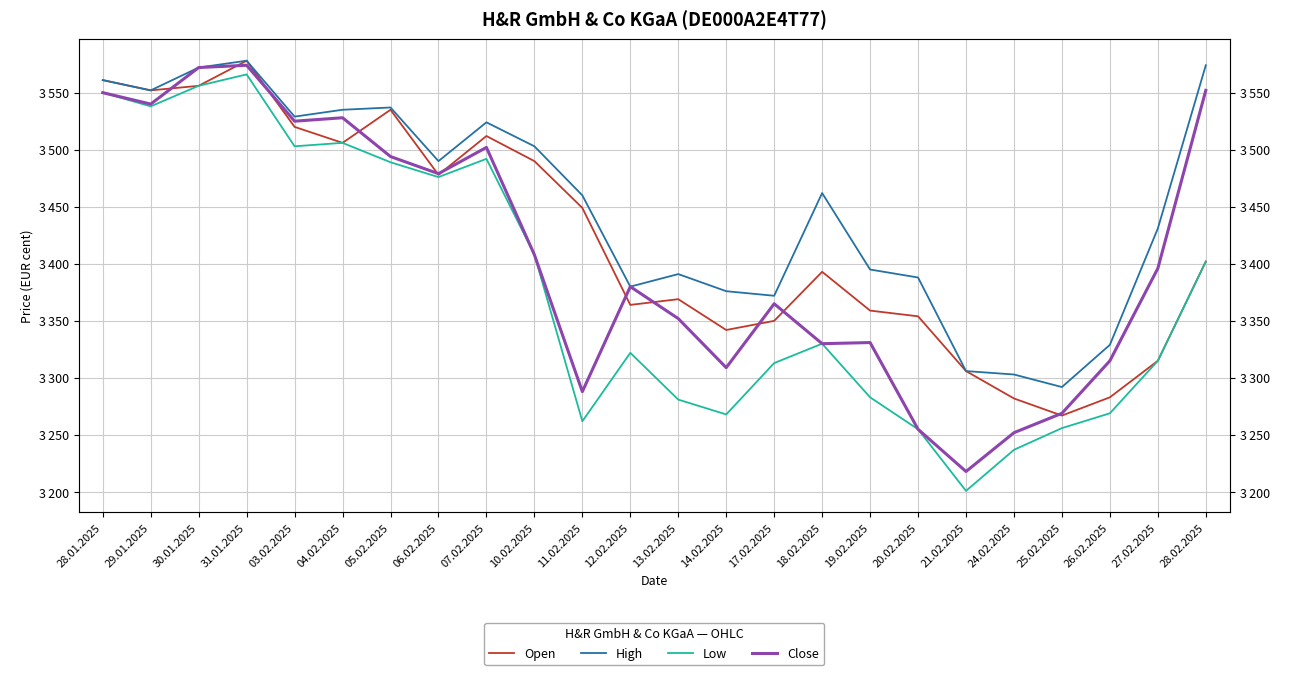

What position from the right is 03.02.2025?

20